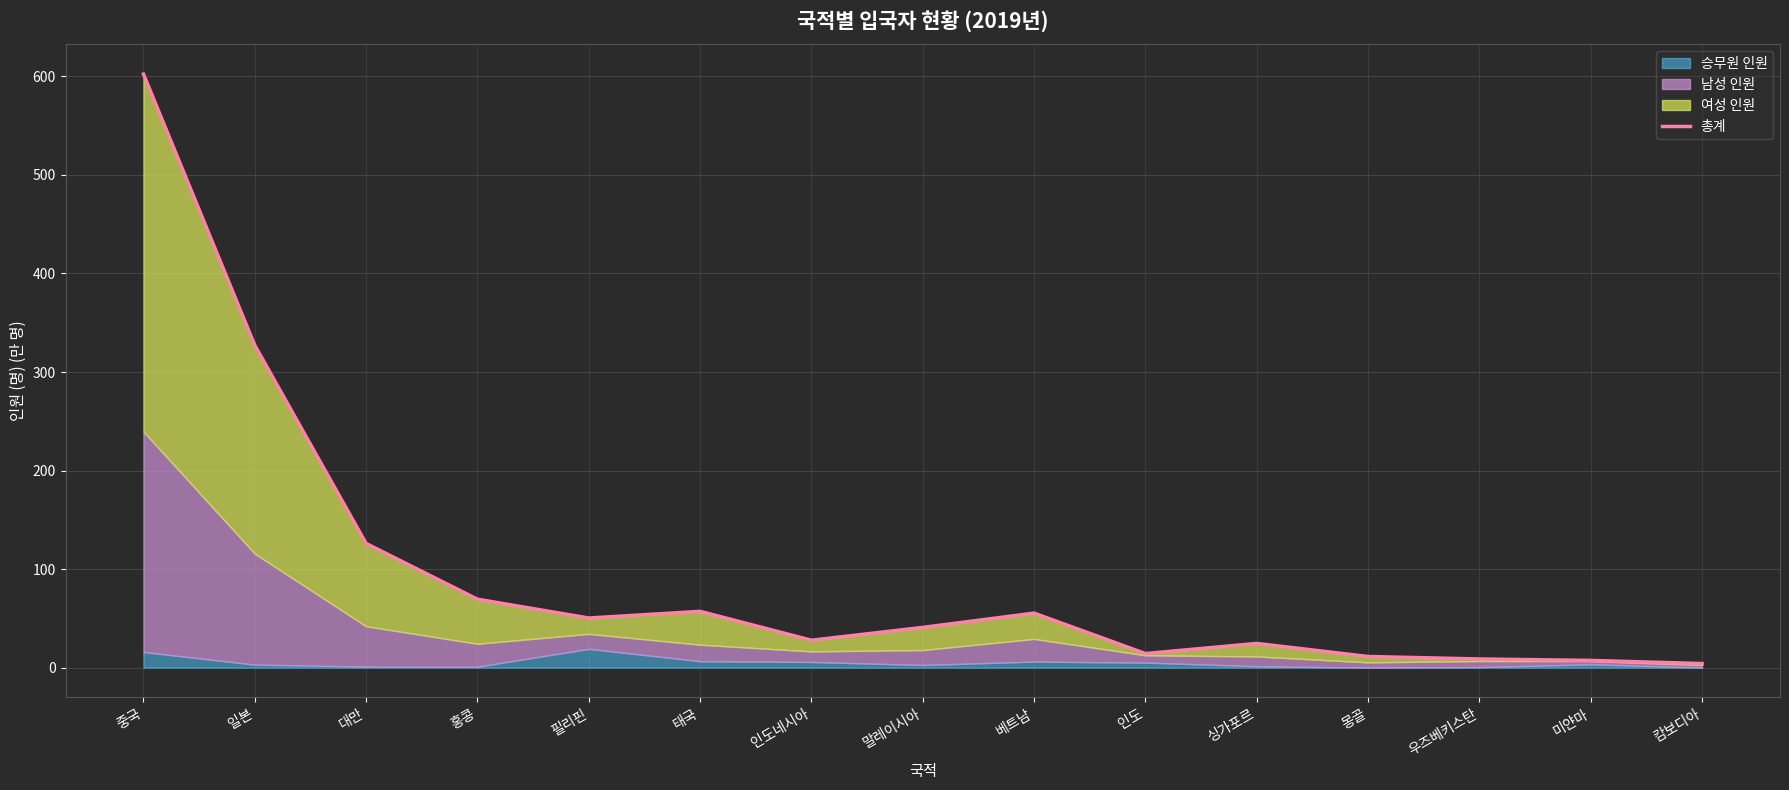

What is the maximum value shown in the chart?

602.3